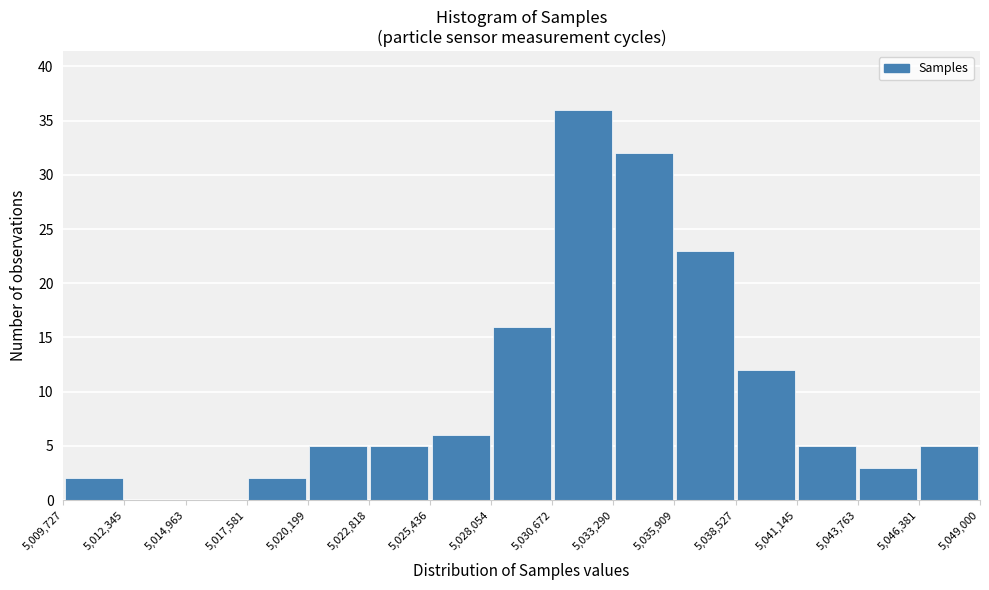

Reading left to right, transcribe this chart: for each bar, give the range it covers on the x-axis and its height. The values are not printed on the chart, so give them approximately, as read against the axis.

5,009,727 to 5,012,345: 2
5,012,345 to 5,014,963: 0
5,014,963 to 5,017,581: 0
5,017,581 to 5,020,199: 2
5,020,199 to 5,022,818: 5
5,022,818 to 5,025,436: 5
5,025,436 to 5,028,054: 6
5,028,054 to 5,030,672: 16
5,030,672 to 5,033,290: 36
5,033,290 to 5,035,909: 32
5,035,909 to 5,038,527: 23
5,038,527 to 5,041,145: 12
5,041,145 to 5,043,763: 5
5,043,763 to 5,046,381: 3
5,046,381 to 5,049,000: 5